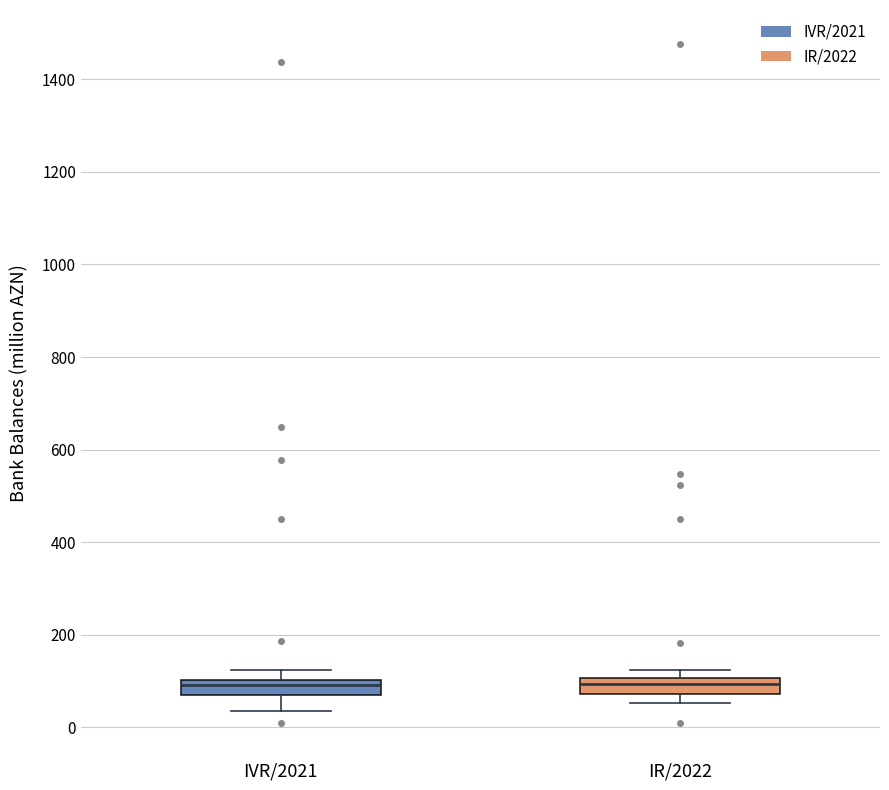

Reading left to right, read every box against the y-axis: the position of its median line, the range the box covers, and the ends of its whiskers. The values are not printed on the chart, so give them approximately, as read against the axis.

IVR/2021: median 100 (inside the box), box 60 to 100, whiskers 40 to 120
IR/2022: median 100 (inside the box), box 80 to 100, whiskers 60 to 120